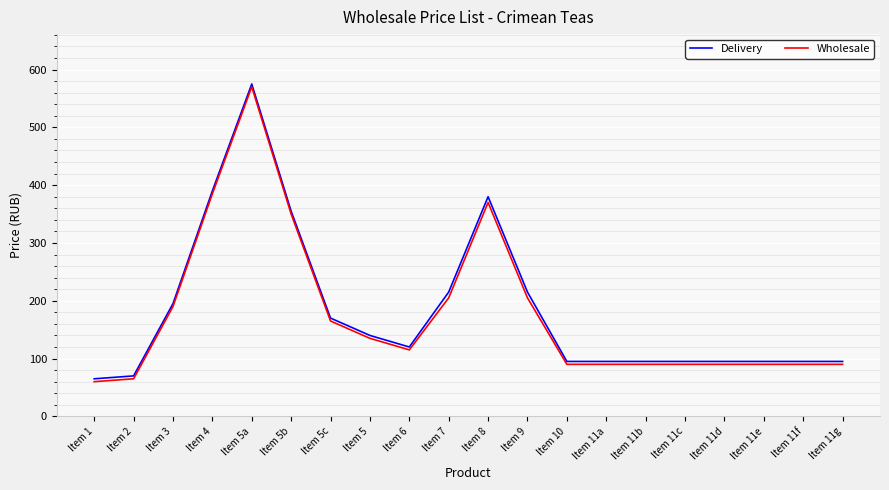

Reading left to right, list all the values displayed in this chart.

Delivery: Item 1=65	Item 2=70	Item 3=195	Item 4=390	Item 5a=575	Item 5b=355	Item 5c=170	Item 5=140	Item 6=120	Item 7=215	Item 8=380	Item 9=215	Item 10=95	Item 11a=95	Item 11b=95	Item 11c=95	Item 11d=95	Item 11e=95	Item 11f=95	Item 11g=95
Wholesale: Item 1=60	Item 2=65	Item 3=190	Item 4=385	Item 5a=570	Item 5b=350	Item 5c=165	Item 5=135	Item 6=115	Item 7=205	Item 8=370	Item 9=205	Item 10=90	Item 11a=90	Item 11b=90	Item 11c=90	Item 11d=90	Item 11e=90	Item 11f=90	Item 11g=90